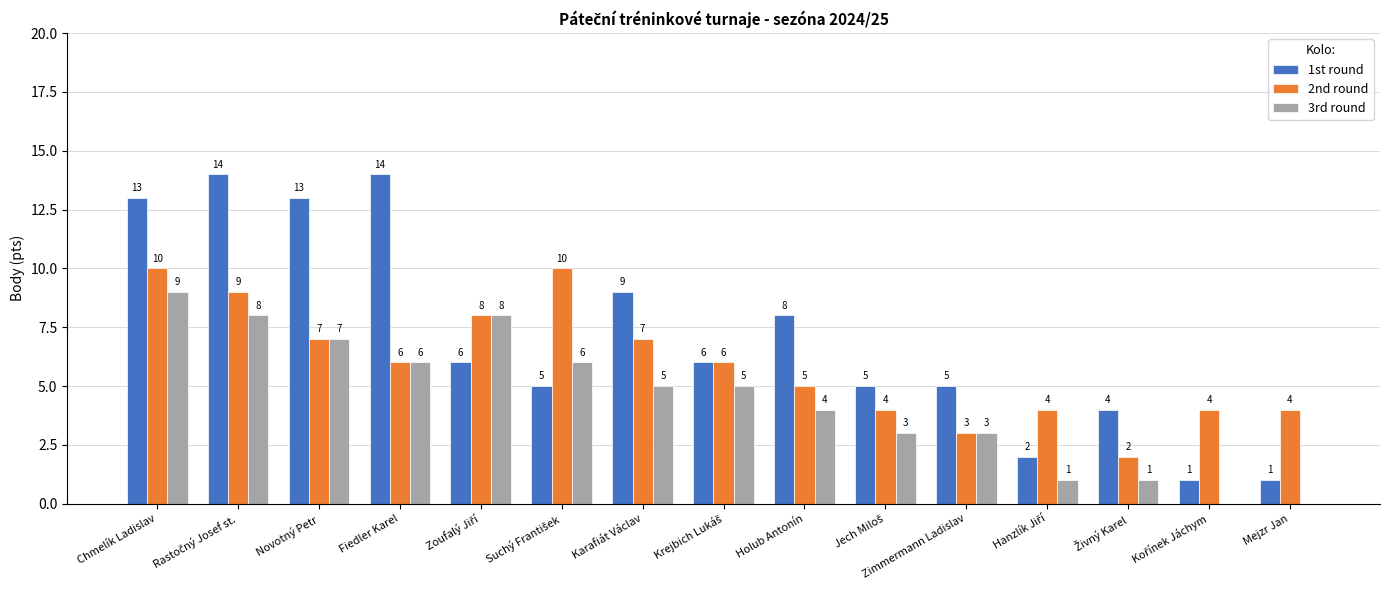

How many series are shown in this chart?

3